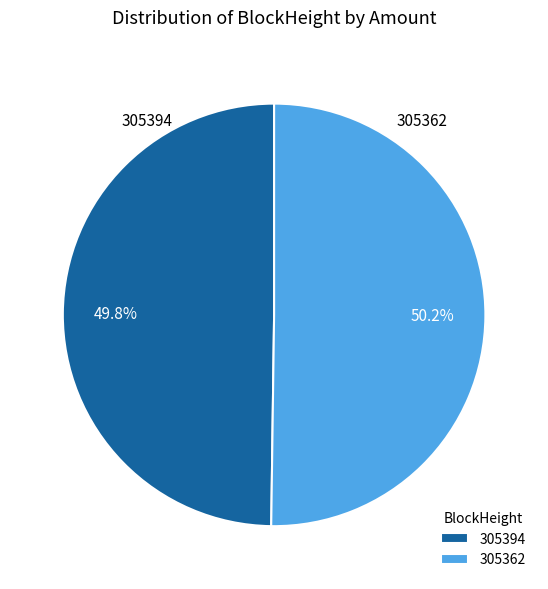

How many segments does this pie chart have?

2